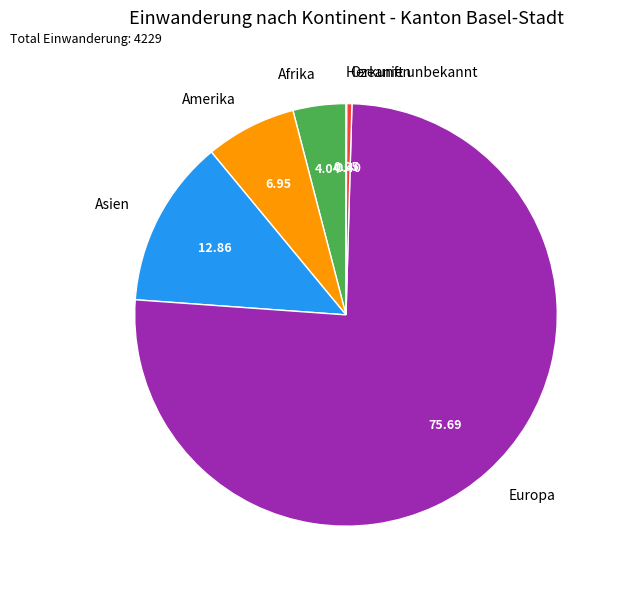

Combined, do Asien and Afrika account for over 50%?

No